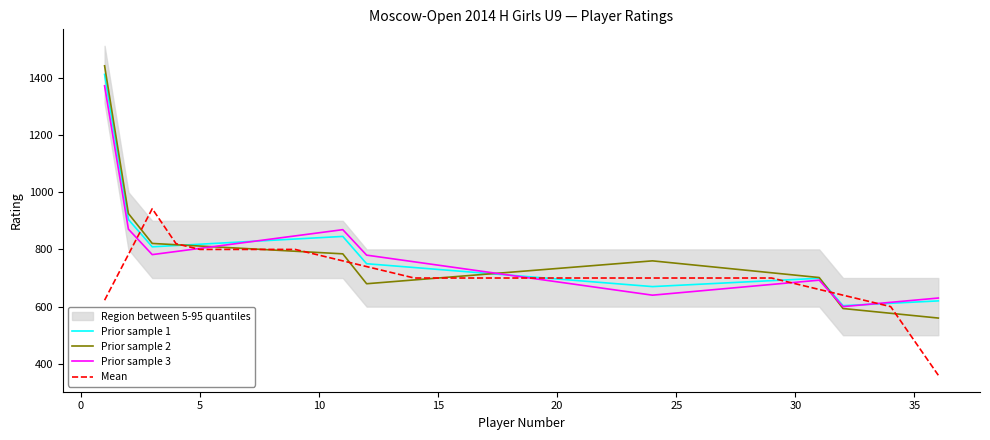

Is it true that Prior sample 1 equals 695.0 at 30?

True